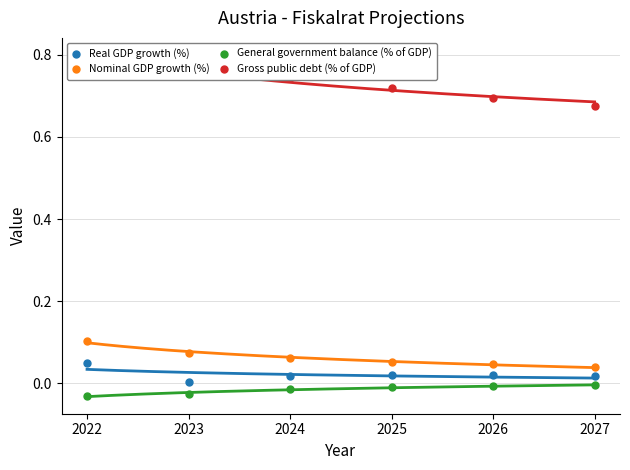

Which series contains the highest Y value?

Gross public debt (% of GDP)